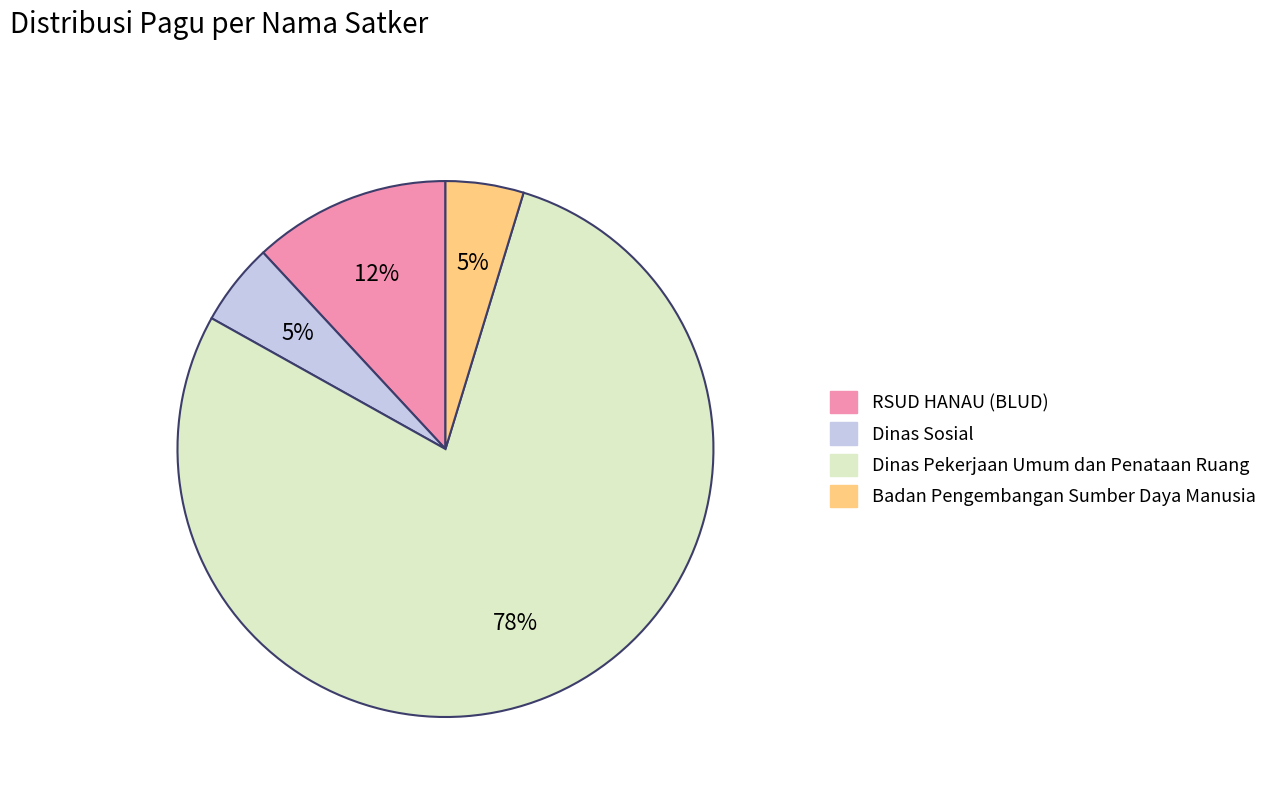

How many segments does this pie chart have?

4